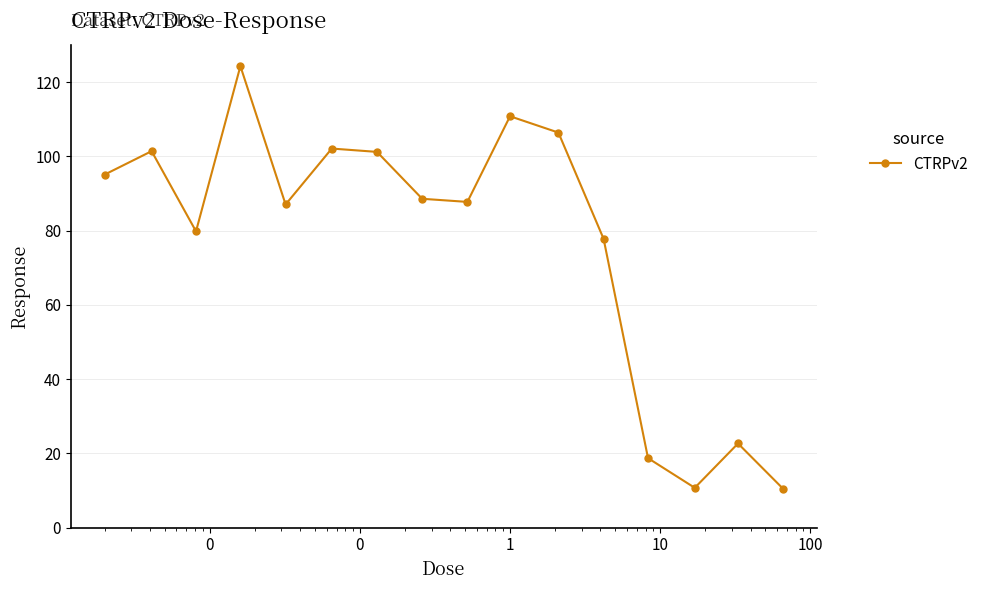

How many interior local valleys (lower than both neighbors) does the data have?

4